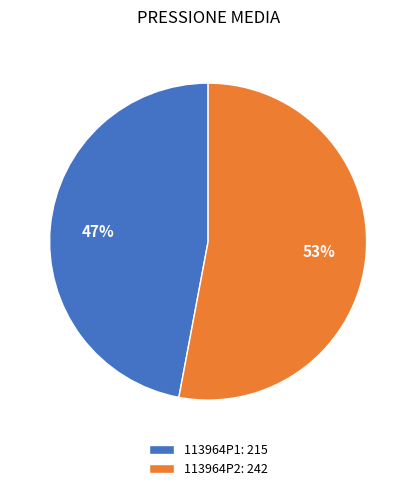

Between 113964P2: 242 and 113964P1: 215, which is larger?

113964P2: 242